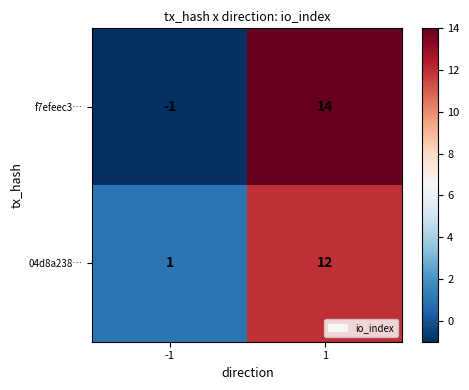

At which category is the sum across all series the highest?

1